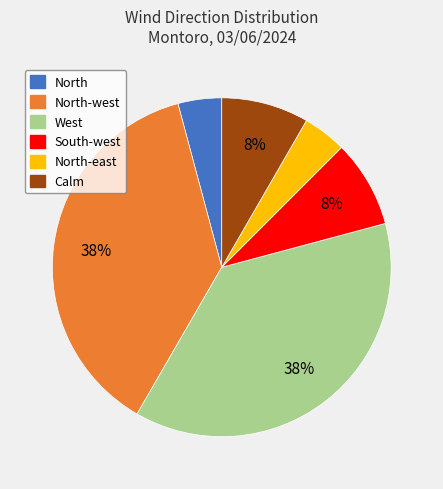

Does any single category account for the majority?

No